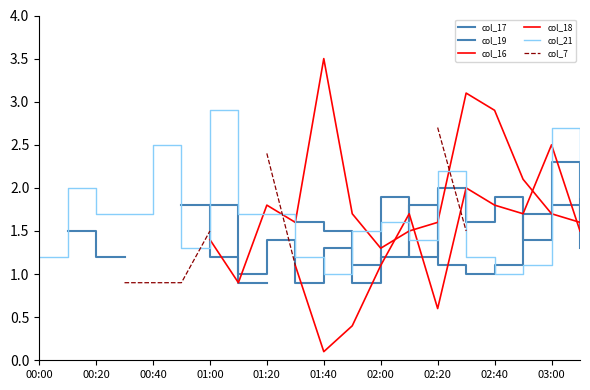

The col_21 series shows 1.7 at 00:20. True or false?

True